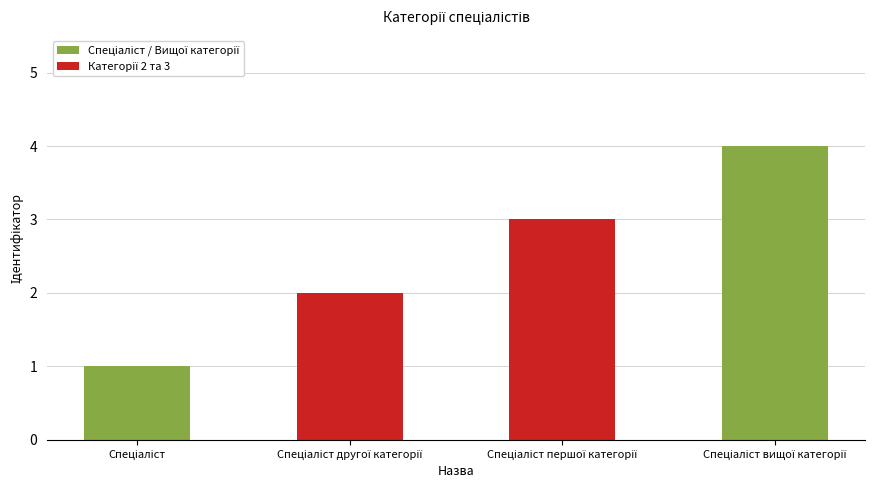

What is the difference between the maximum and minimum values?

3